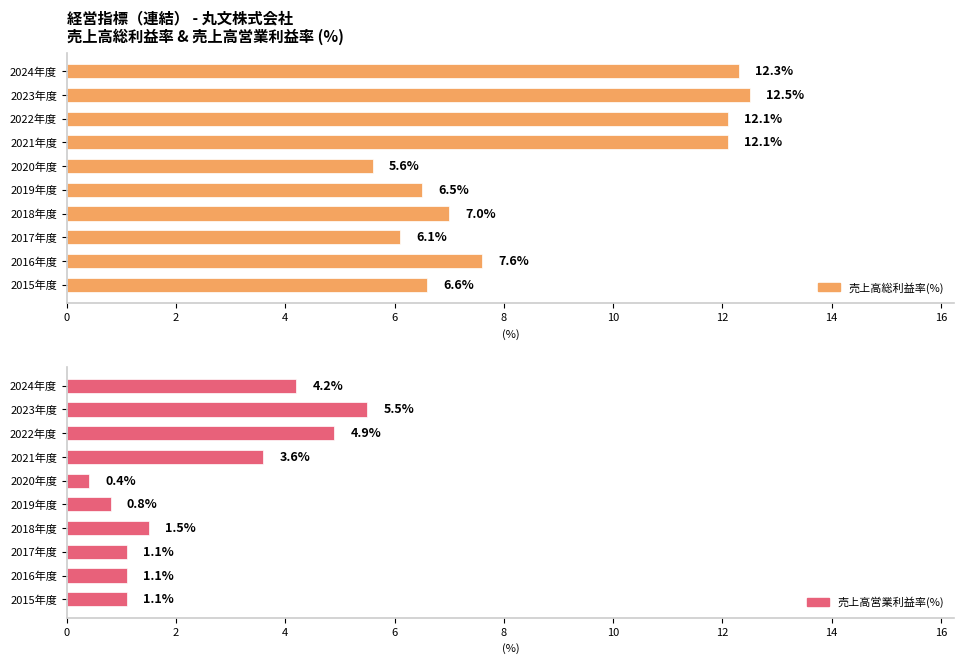

What is the spread (max minus min) of values at 2020年度?

5.2